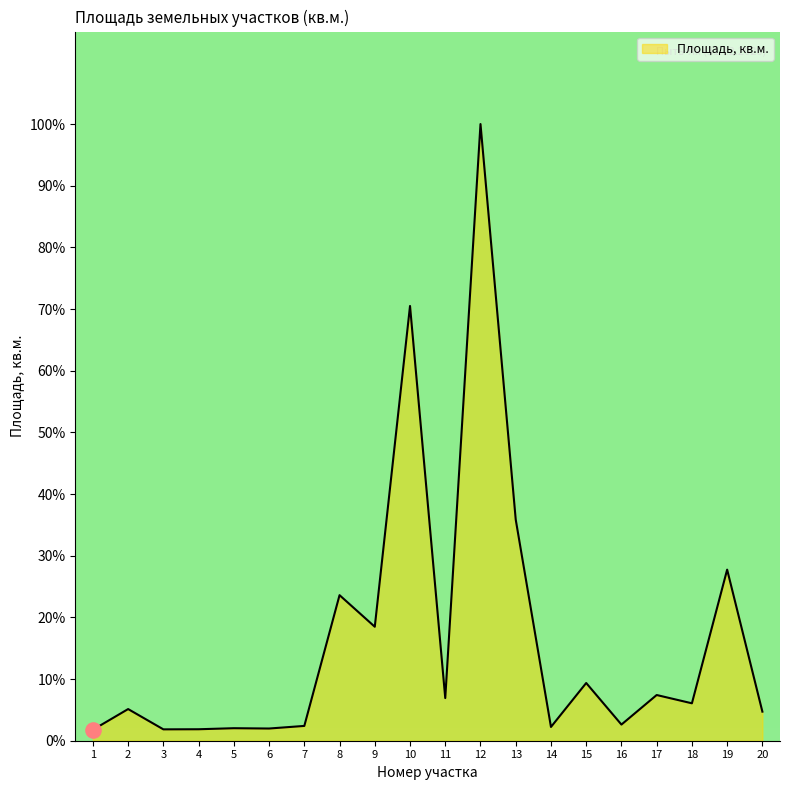

At which category does the chart reach its peak across all series?

12